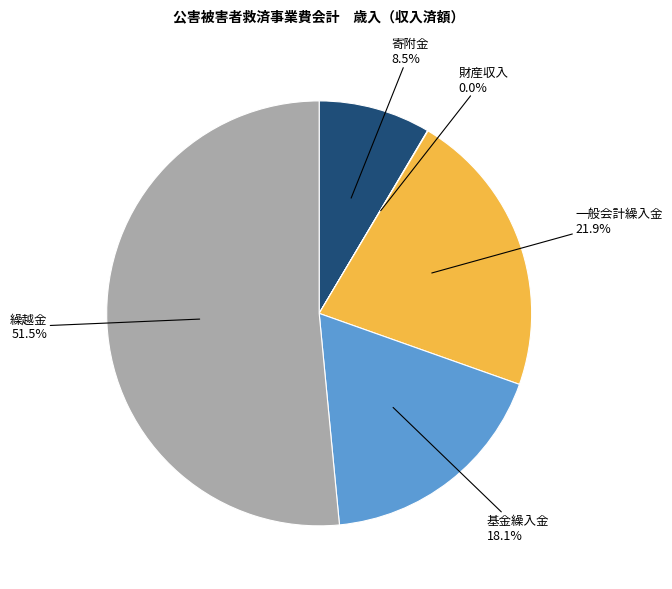

What is the majority slice?

繰越金